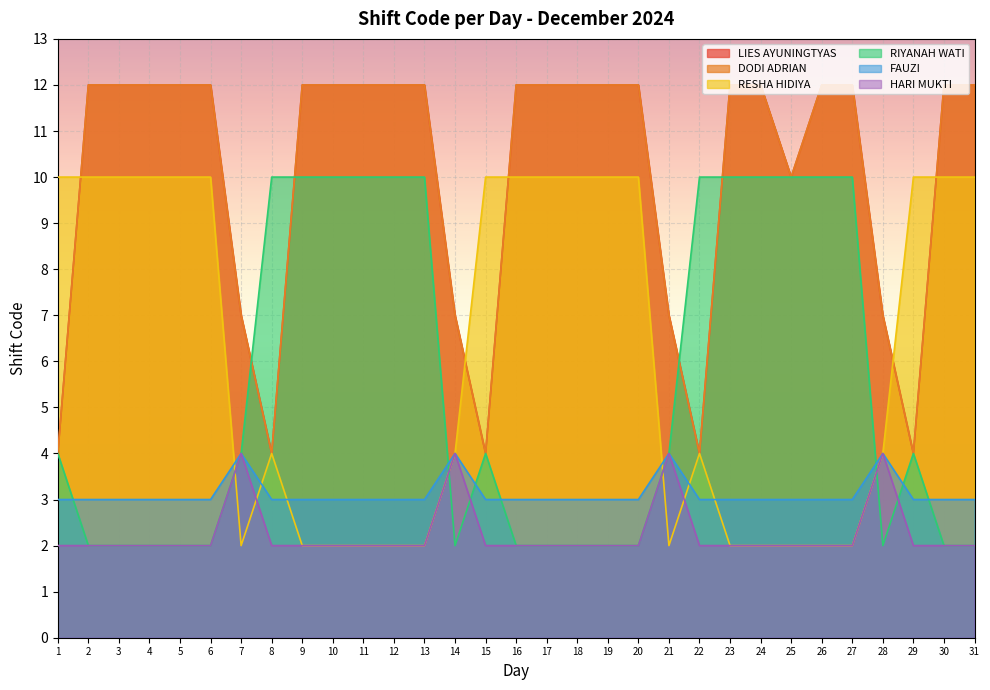

Reading left to right, extract all data points from this chart.

LIES AYUNINGTYAS: 4	12	12	12	12	12	7	4	12	12	12	12	12	7	4	12	12	12	12	12	7	4	12	12	10	12	12	7	4	12	12
DODI ADRIAN: 4	12	12	12	12	12	7	4	12	12	12	12	12	7	4	12	12	12	12	12	7	4	12	12	10	12	12	7	4	12	12
RESHA HIDIYA: 10	10	10	10	10	10	2	4	2	2	2	2	2	4	10	10	10	10	10	10	2	4	2	2	2	2	2	4	10	10	10
RIYANAH WATI: 4	2	2	2	2	2	4	10	10	10	10	10	10	2	4	2	2	2	2	2	4	10	10	10	10	10	10	2	4	2	2
FAUZI: 3	3	3	3	3	3	4	3	3	3	3	3	3	4	3	3	3	3	3	3	4	3	3	3	3	3	3	4	3	3	3
HARI MUKTI: 2	2	2	2	2	2	4	2	2	2	2	2	2	4	2	2	2	2	2	2	4	2	2	2	2	2	2	4	2	2	2